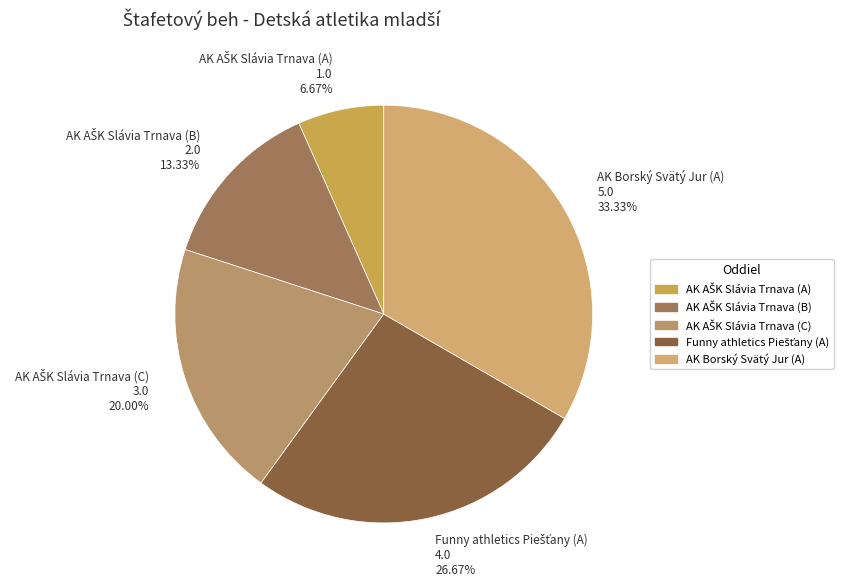

Does any single category account for the majority?

No